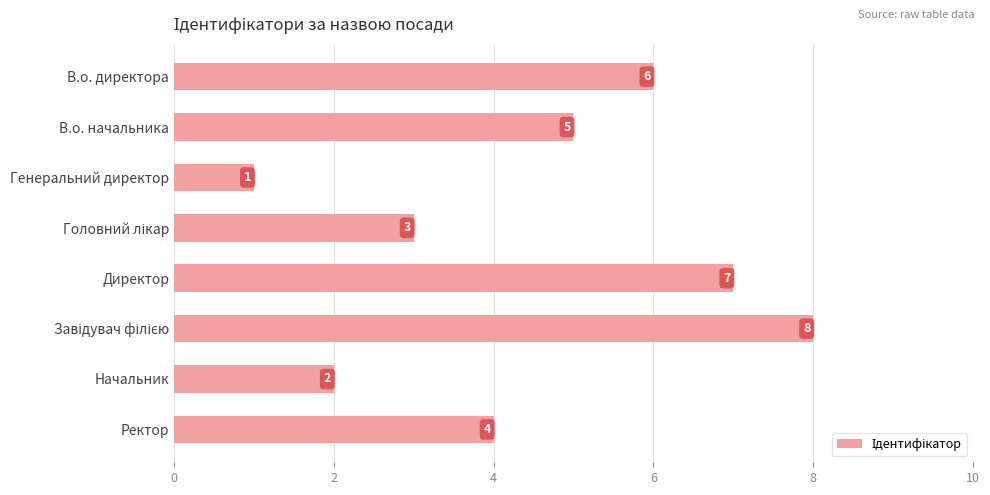

Which category has the lowest value across all series?

Генеральний директор